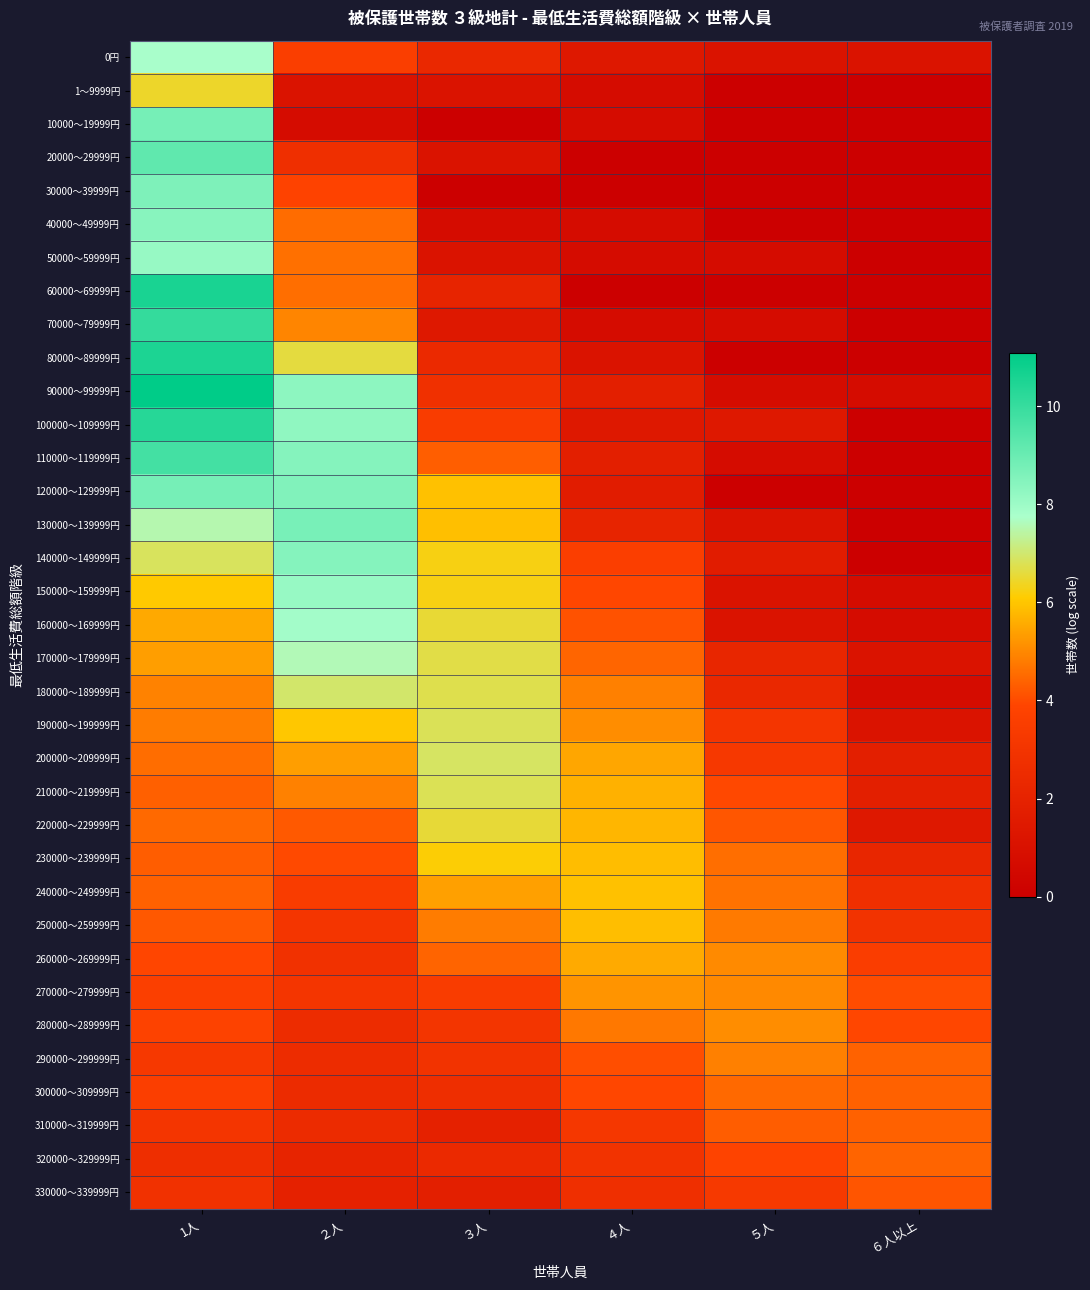

Reading left to right, list all the values displayed in this chart.

0円: 1人=7.8	２人=3.6	３人=2.3	４人=1.4	５人=1.1	６人以上=1.1
1～9999円: 1人=6.4	２人=1.1	３人=1.1	４人=0.7	５人=0.0	６人以上=0.0
10000～19999円: 1人=8.7	２人=0.7	３人=0.0	４人=0.7	５人=0.0	６人以上=0.0
20000～29999円: 1人=9.2	２人=2.7	３人=1.1	４人=0.0	５人=0.0	６人以上=0.0
30000～39999円: 1人=8.6	２人=3.8	３人=0.0	４人=0.0	５人=0.0	６人以上=0.0
40000～49999円: 1人=8.4	２人=4.5	３人=0.7	４人=0.7	５人=0.0	６人以上=0.0
50000～59999円: 1人=8.1	２人=4.6	３人=1.1	４人=0.7	５人=0.7	６人以上=0.0
60000～69999円: 1人=10.6	２人=4.6	３人=2.1	４人=0.0	５人=0.0	６人以上=0.0
70000～79999円: 1人=10.0	２人=4.9	３人=1.4	４人=0.7	５人=0.7	６人以上=0.0
80000～89999円: 1人=10.5	２人=6.6	３人=2.4	４人=1.1	５人=0.0	６人以上=0.0
90000～99999円: 1人=11.1	２人=8.3	３人=2.8	４人=1.8	５人=0.7	６人以上=0.7
100000～109999円: 1人=10.3	２人=8.3	３人=3.5	４人=1.4	５人=1.4	６人以上=0.0
110000～119999円: 1人=9.7	２人=8.5	３人=4.3	４人=1.8	５人=0.7	６人以上=0.0
120000～129999円: 1人=8.8	２人=8.5	３人=5.9	４人=1.6	５人=0.0	６人以上=0.0
130000～139999円: 1人=7.5	２人=8.7	３人=5.9	４人=2.1	５人=1.1	６人以上=0.0
140000～149999円: 1人=6.8	２人=8.5	３人=6.2	４人=3.6	５人=1.6	６人以上=0.0
150000～159999円: 1人=6.0	２人=8.1	３人=6.2	４人=3.9	５人=1.1	６人以上=0.7
160000～169999円: 1人=5.5	２人=7.9	３人=6.5	４人=4.1	５人=1.1	６人以上=0.7
170000～179999円: 1人=5.4	２人=7.6	３人=6.7	４人=4.4	５人=2.2	６人以上=1.1
180000～189999円: 1人=4.9	２人=7.0	３人=6.7	４人=4.9	５人=2.3	６人以上=0.7
190000～199999円: 1人=4.8	２人=6.0	３人=6.8	４人=5.1	５人=3.1	６人以上=1.1
200000～209999円: 1人=4.6	２人=5.3	３人=6.9	４人=5.5	５人=3.2	６人以上=1.8
210000～219999円: 1人=4.3	２人=4.9	３人=6.8	４人=5.7	５人=4.0	６人以上=1.8
220000～229999円: 1人=4.5	２人=4.2	３人=6.6	４人=5.8	５人=4.2	６人以上=1.4
230000～239999円: 1人=4.3	２人=4.0	３人=6.1	４人=5.9	５人=4.6	６人以上=2.2
240000～249999円: 1人=4.4	２人=3.4	３人=5.4	４人=5.9	５人=4.6	６人以上=2.7
250000～259999円: 1人=4.2	２人=3.1	３人=4.8	４人=5.9	５人=4.8	６人以上=2.9
260000～269999円: 1人=3.9	２人=2.8	３人=4.4	４人=5.6	５人=5.0	６人以上=3.5
270000～279999円: 1人=3.6	２人=3.1	３人=3.5	４人=5.2	５人=5.0	６人以上=4.0
280000～289999円: 1人=3.8	２人=2.6	３人=3.0	４人=4.7	５人=5.1	６人以上=3.9
290000～299999円: 1人=3.2	２人=2.6	３人=2.9	４人=4.1	５人=4.9	６人以上=4.4
300000～309999円: 1人=3.6	２人=2.5	３人=2.6	４人=3.9	５人=4.5	６人以上=4.4
310000～319999円: 1人=3.1	２人=2.5	３人=1.9	４人=3.2	５人=4.3	６人以上=4.4
320000～329999円: 1人=2.6	２人=2.1	３人=2.4	４人=2.9	５人=3.9	６人以上=4.4
330000～339999円: 1人=2.8	２人=1.9	３人=1.8	４人=2.7	５人=3.3	６人以上=4.2